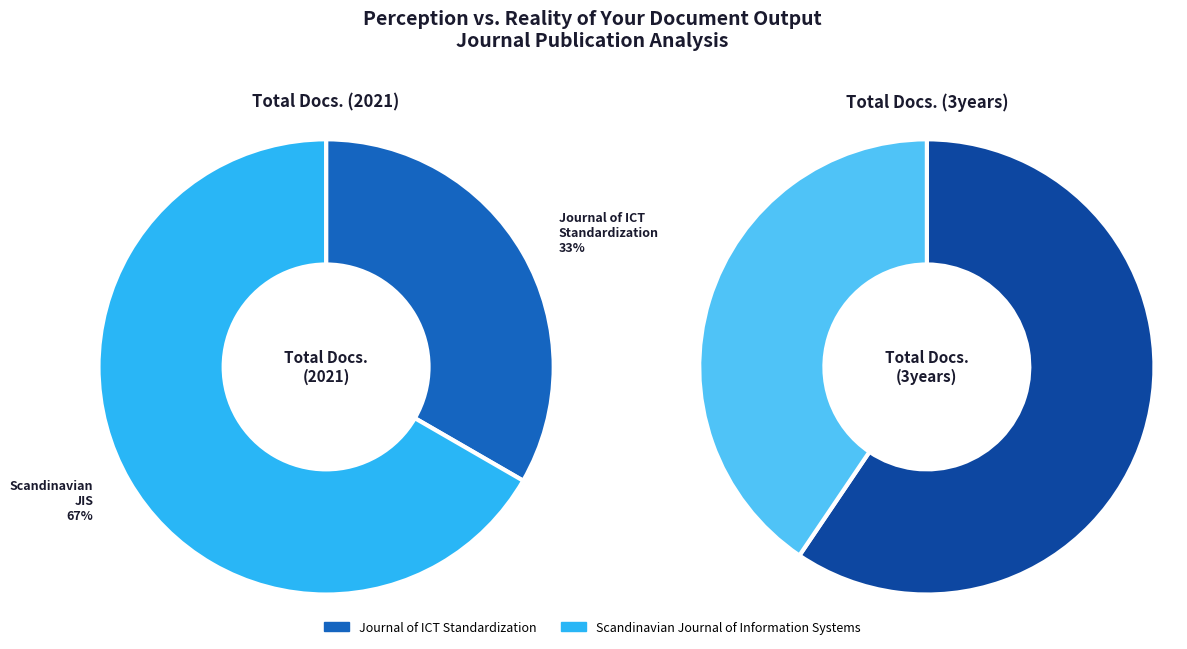

What portion of the pie excludes Scandinavian Journal of Information Systems?

33.3%